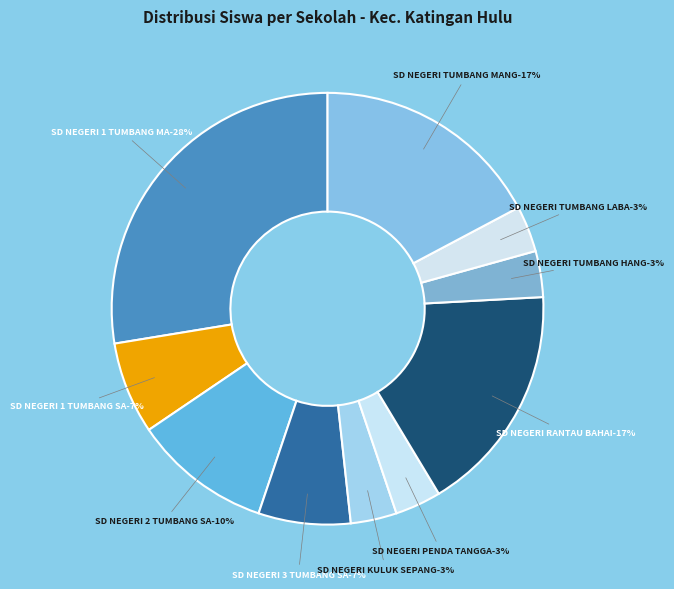

To the nearest percent, what is the average slice percentage?

10%